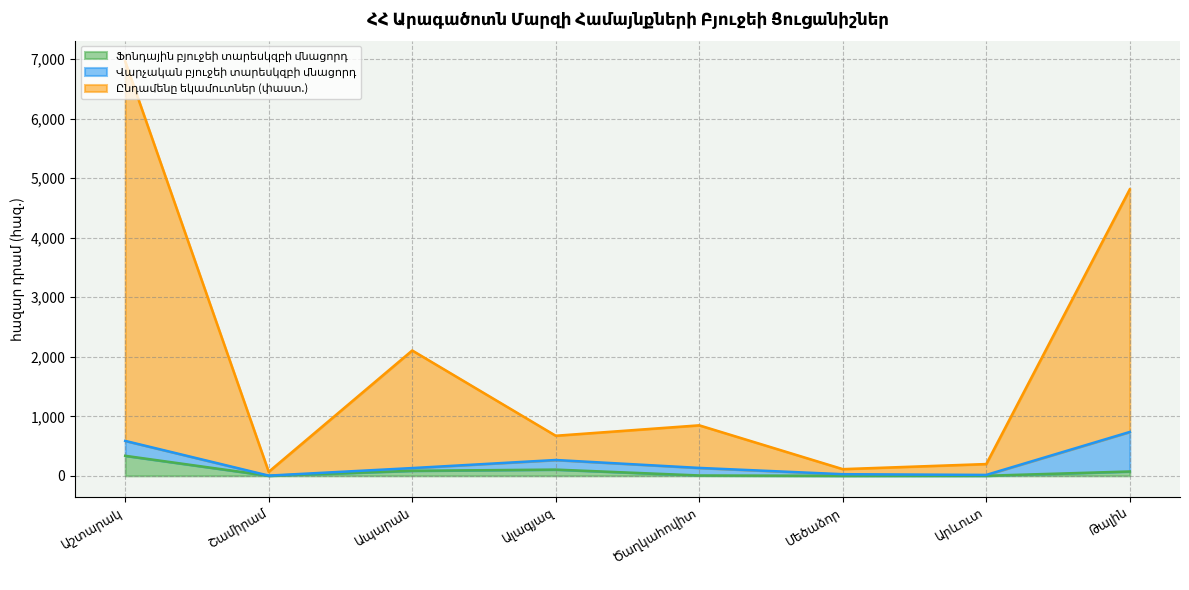

Between Մեծաձոր and Արևուտ, which series saw the biggest shift?

Ընդամենը եկամուտներ (փաստ.)